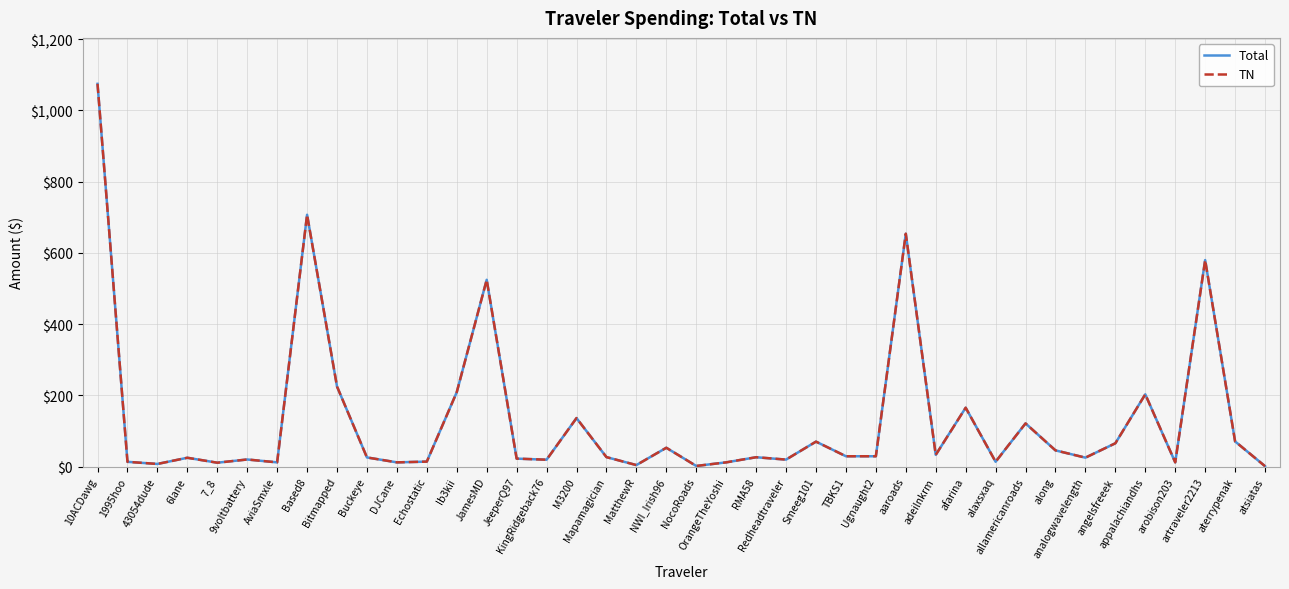

What is the highest value of the Total series?

1074.4